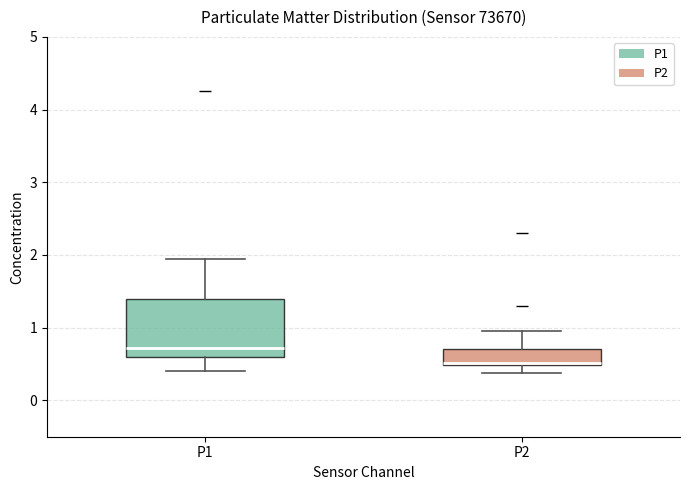

Which box has the highest median line?

P1